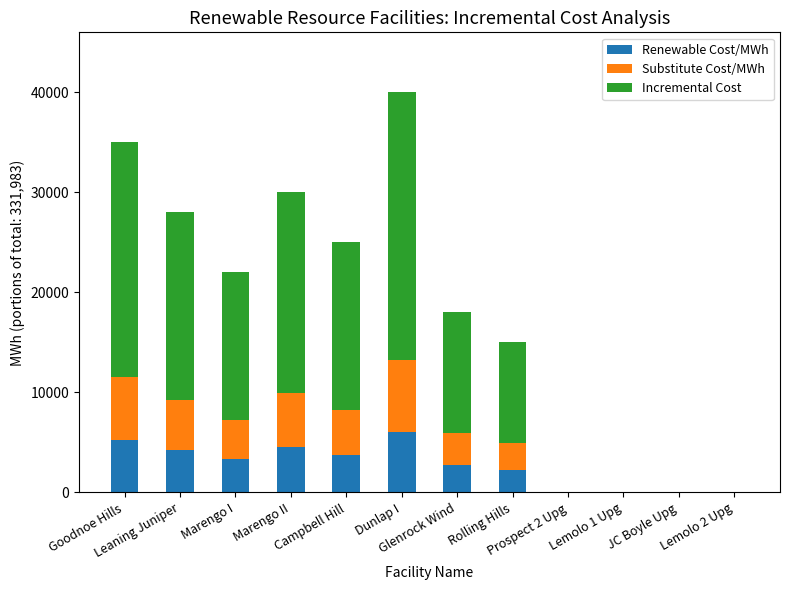

What is the highest value of the Renewable Cost/MWh series?

6000